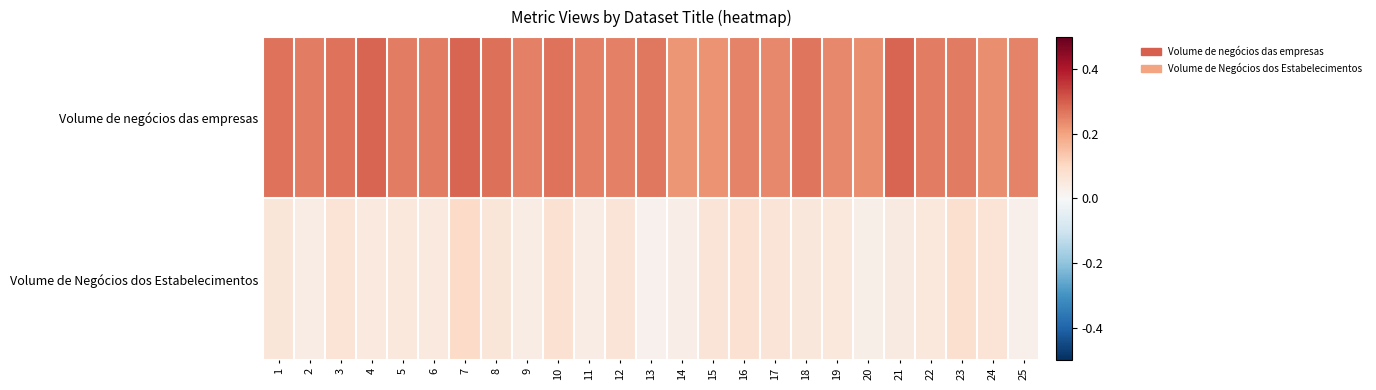

Count the number of data series in this chart.

2